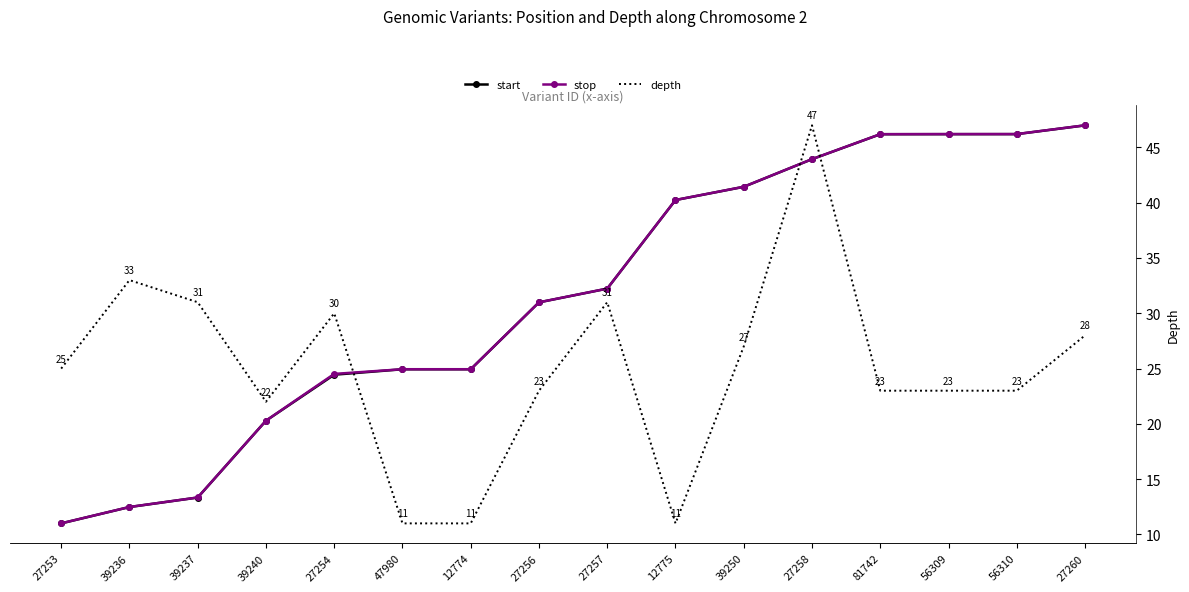

Count the number of data series in this chart.

3